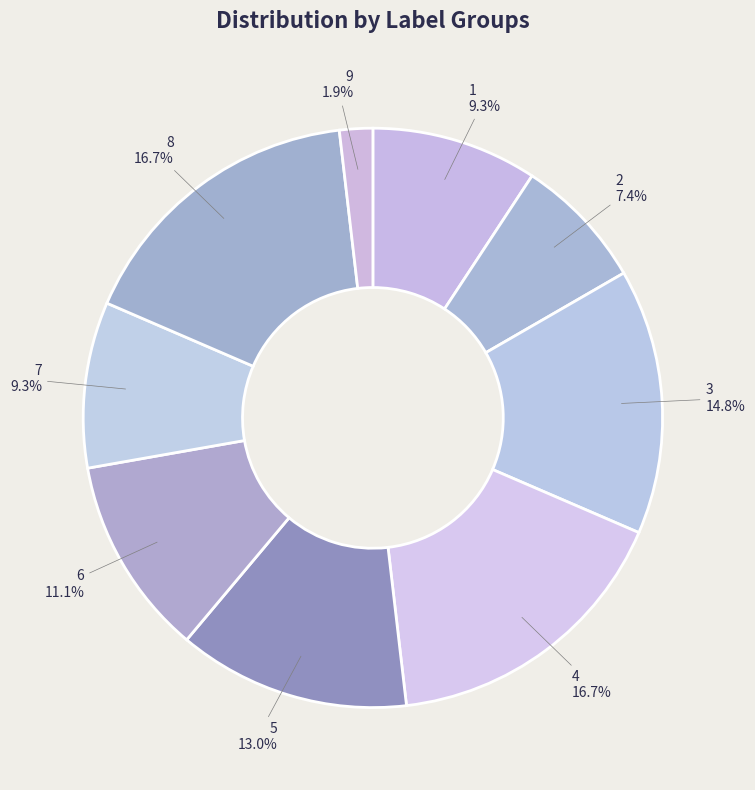

Which slice is the smallest?

9